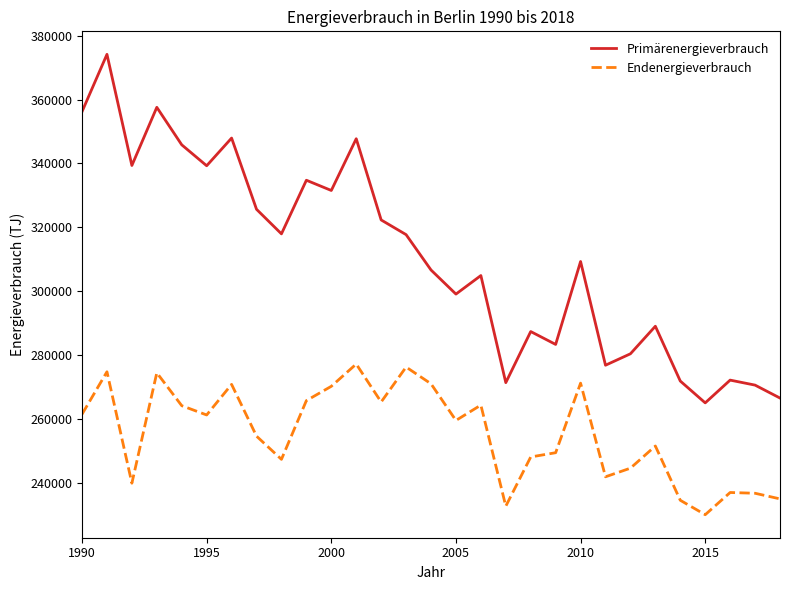

List the series in order of their overall mean, highest first.

Primärenergieverbrauch, Endenergieverbrauch